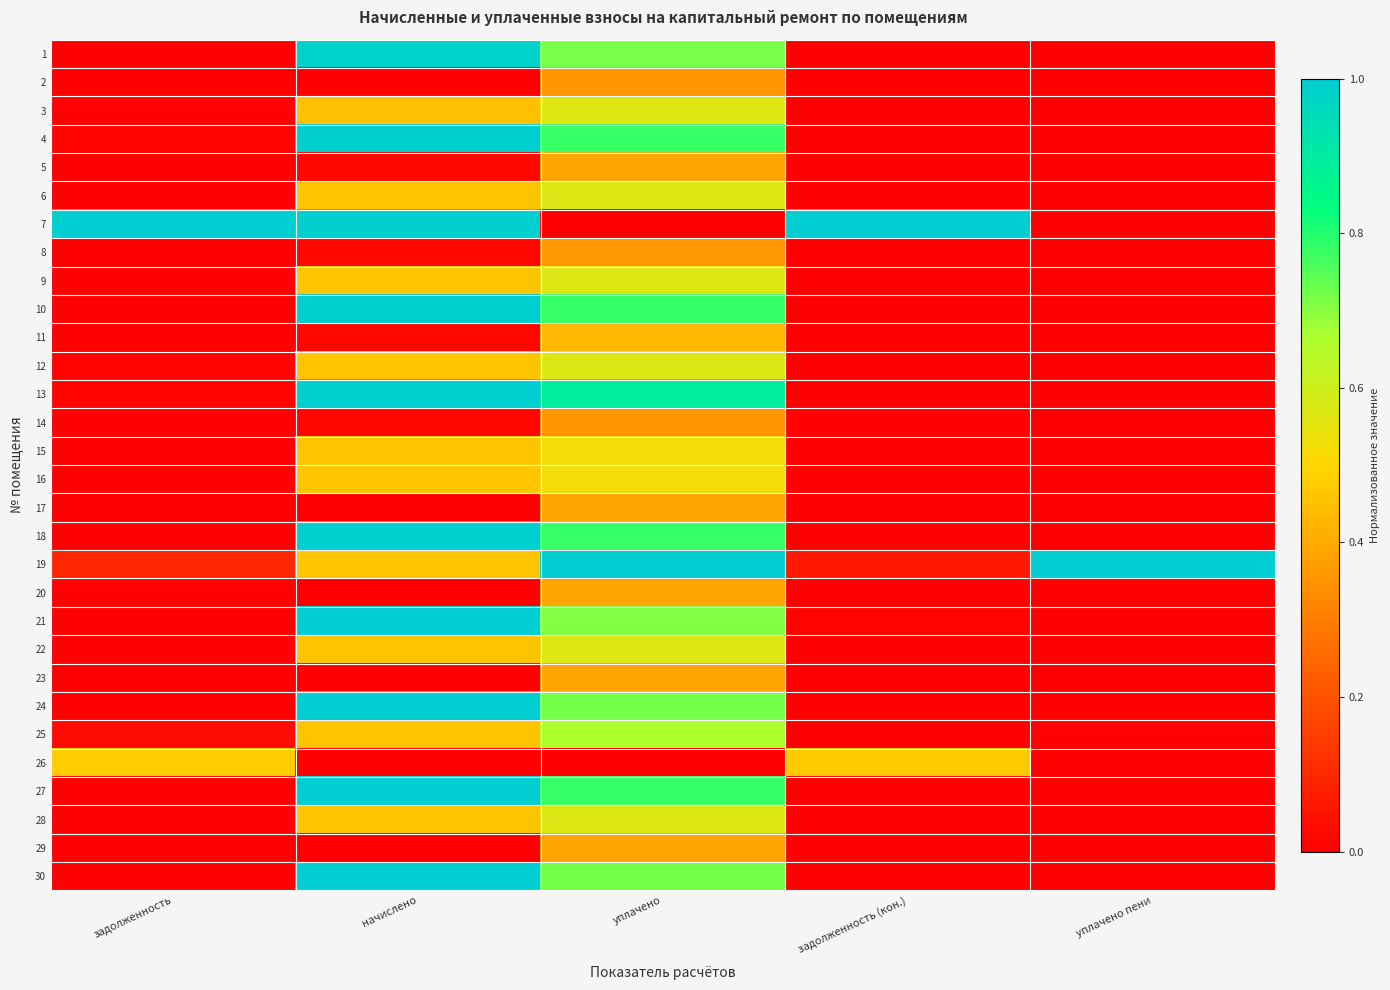

Reading left to right, transcribe all the data shown in this chart.

1: задолженность=0.0	начислено=1.0	уплачено=0.7	задолженность (кон.)=0.0	уплачено пени=0.0
2: задолженность=0.0	начислено=0.0	уплачено=0.4	задолженность (кон.)=0.0	уплачено пени=0.0
3: задолженность=0.0	начислено=0.5	уплачено=0.6	задолженность (кон.)=0.0	уплачено пени=0.0
4: задолженность=0.0	начислено=1.0	уплачено=0.8	задолженность (кон.)=0.0	уплачено пени=0.0
5: задолженность=0.0	начислено=0.0	уплачено=0.4	задолженность (кон.)=0.0	уплачено пени=0.0
6: задолженность=0.0	начислено=0.5	уплачено=0.6	задолженность (кон.)=0.0	уплачено пени=0.0
7: задолженность=1.0	начислено=1.0	уплачено=0.0	задолженность (кон.)=1.0	уплачено пени=0.0
8: задолженность=0.0	начислено=0.0	уплачено=0.4	задолженность (кон.)=0.0	уплачено пени=0.0
9: задолженность=0.0	начислено=0.5	уплачено=0.6	задолженность (кон.)=0.0	уплачено пени=0.0
10: задолженность=0.0	начислено=1.0	уплачено=0.8	задолженность (кон.)=0.0	уплачено пени=0.0
11: задолженность=0.0	начислено=0.0	уплачено=0.4	задолженность (кон.)=0.0	уплачено пени=0.0
12: задолженность=0.0	начислено=0.5	уплачено=0.6	задолженность (кон.)=0.0	уплачено пени=0.0
13: задолженность=0.0	начислено=1.0	уплачено=0.9	задолженность (кон.)=0.0	уплачено пени=0.0
14: задолженность=0.0	начислено=0.0	уплачено=0.4	задолженность (кон.)=0.0	уплачено пени=0.0
15: задолженность=0.0	начислено=0.5	уплачено=0.5	задолженность (кон.)=0.0	уплачено пени=0.0
16: задолженность=0.0	начислено=0.5	уплачено=0.5	задолженность (кон.)=0.0	уплачено пени=0.0
17: задолженность=0.0	начислено=0.0	уплачено=0.4	задолженность (кон.)=0.0	уплачено пени=0.0
18: задолженность=0.0	начислено=1.0	уплачено=0.8	задолженность (кон.)=0.0	уплачено пени=0.0
19: задолженность=0.1	начислено=0.5	уплачено=1.0	задолженность (кон.)=0.1	уплачено пени=1.0
20: задолженность=0.0	начислено=0.0	уплачено=0.4	задолженность (кон.)=0.0	уплачено пени=0.0
21: задолженность=0.0	начислено=1.0	уплачено=0.7	задолженность (кон.)=0.0	уплачено пени=0.0
22: задолженность=0.0	начислено=0.5	уплачено=0.6	задолженность (кон.)=0.0	уплачено пени=0.0
23: задолженность=0.0	начислено=0.0	уплачено=0.4	задолженность (кон.)=0.0	уплачено пени=0.0
24: задолженность=0.0	начислено=1.0	уплачено=0.7	задолженность (кон.)=0.0	уплачено пени=0.0
25: задолженность=0.0	начислено=0.5	уплачено=0.7	задолженность (кон.)=0.0	уплачено пени=0.0
26: задолженность=0.5	начислено=0.0	уплачено=0.0	задолженность (кон.)=0.5	уплачено пени=0.0
27: задолженность=0.0	начислено=1.0	уплачено=0.8	задолженность (кон.)=0.0	уплачено пени=0.0
28: задолженность=0.0	начислено=0.5	уплачено=0.6	задолженность (кон.)=0.0	уплачено пени=0.0
29: задолженность=0.0	начислено=0.0	уплачено=0.4	задолженность (кон.)=0.0	уплачено пени=0.0
30: задолженность=0.0	начислено=1.0	уплачено=0.7	задолженность (кон.)=0.0	уплачено пени=0.0